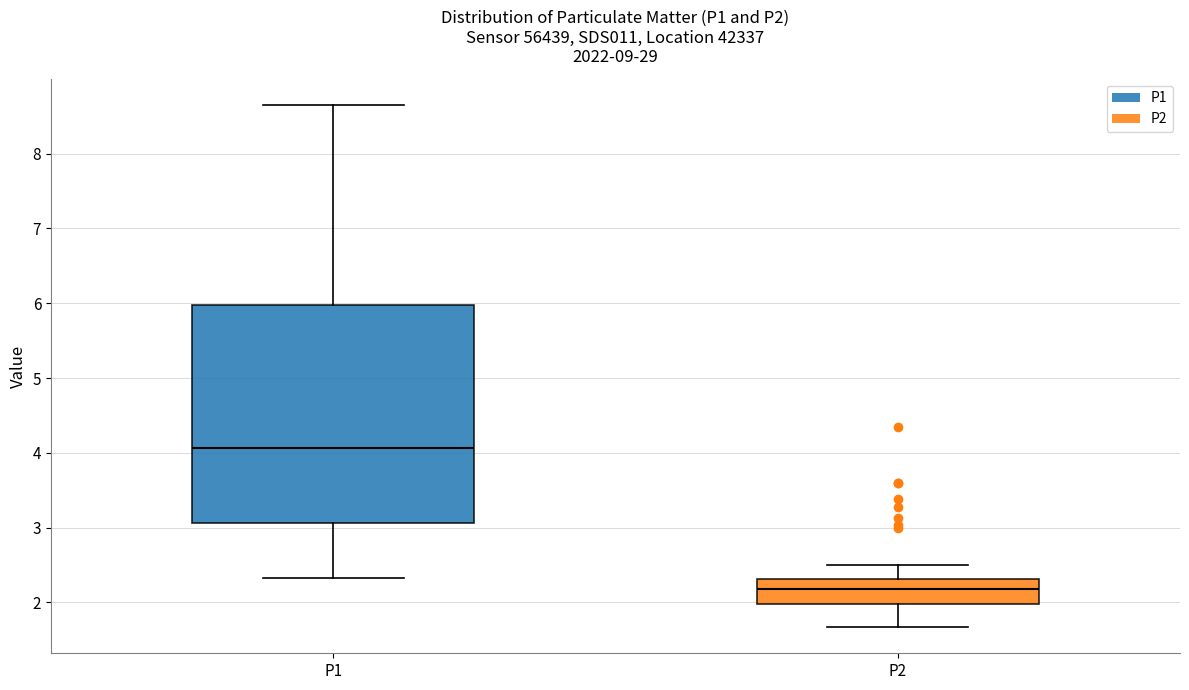

Reading left to right, transcribe this box plot: for each box, give where its median line is, the range the box spans, and where its two whiskers end, as read against the y-axis. The values are not printed on the chart, so give them approximately, as read against the axis.

P1: median 4.1, box 3.1 to 6.0, whiskers 2.3 to 8.7
P2: median 2.2, box 2.0 to 2.3, whiskers 1.7 to 2.5